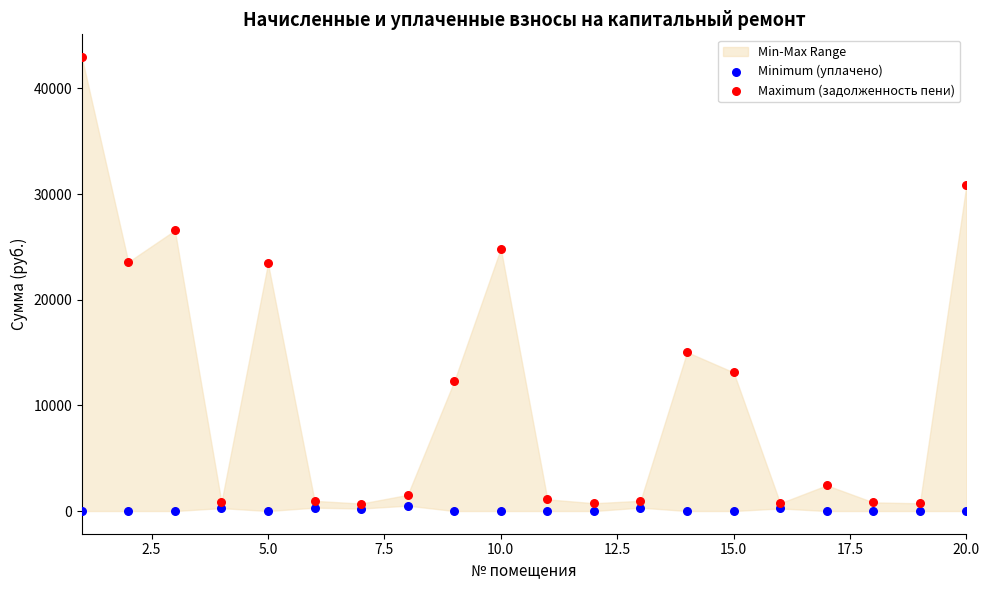

Which series reaches the maximum Y coordinate?

Maximum (задолженность пени)